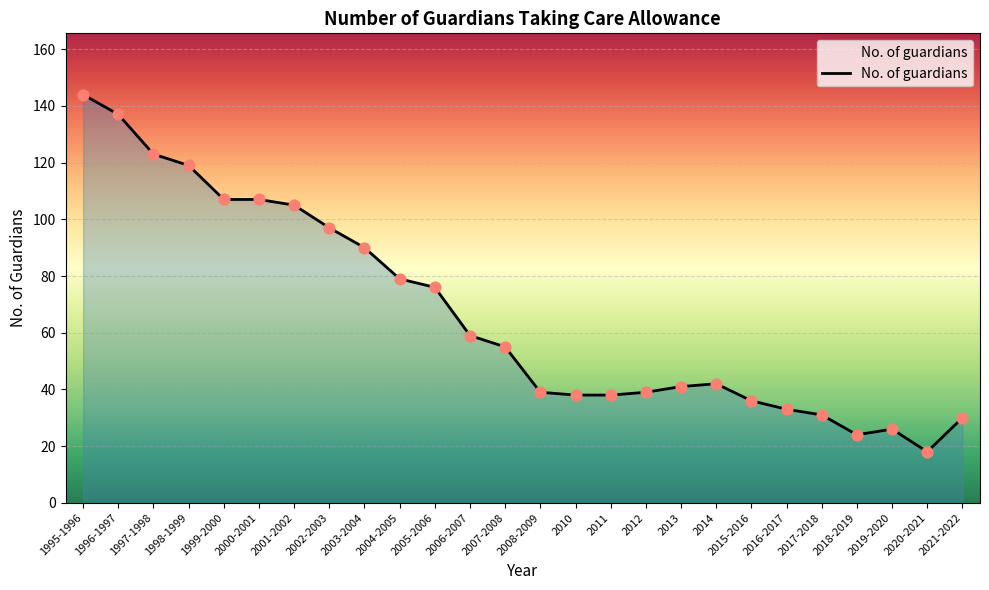

Approximately how many times larger is the value at 2010 compared to 1999-2000?

0.4